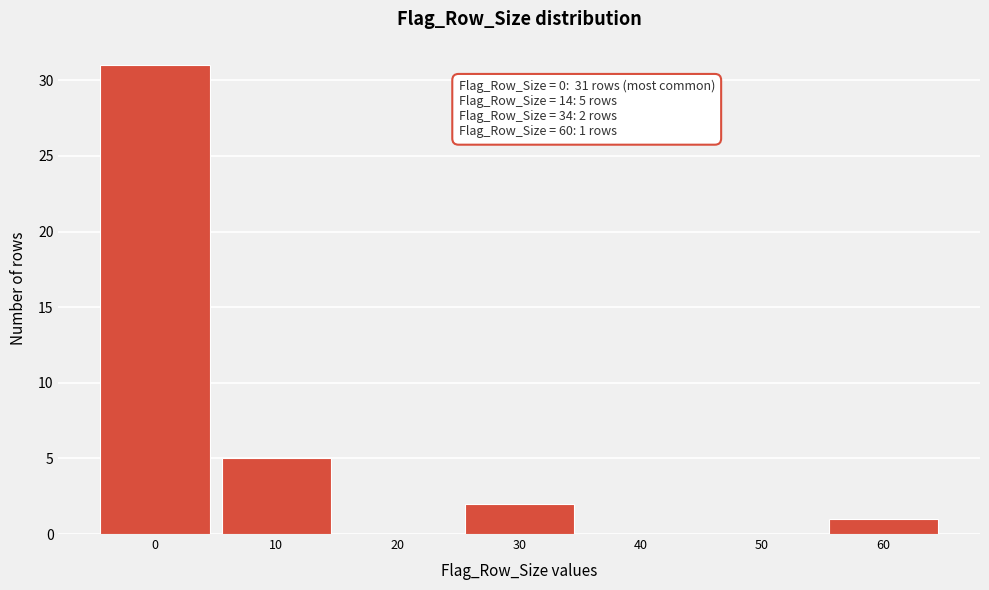

Reading left to right, what are all the values shown in this chart?

0=31	10=5	20=0	30=2	40=0	50=0	60=1